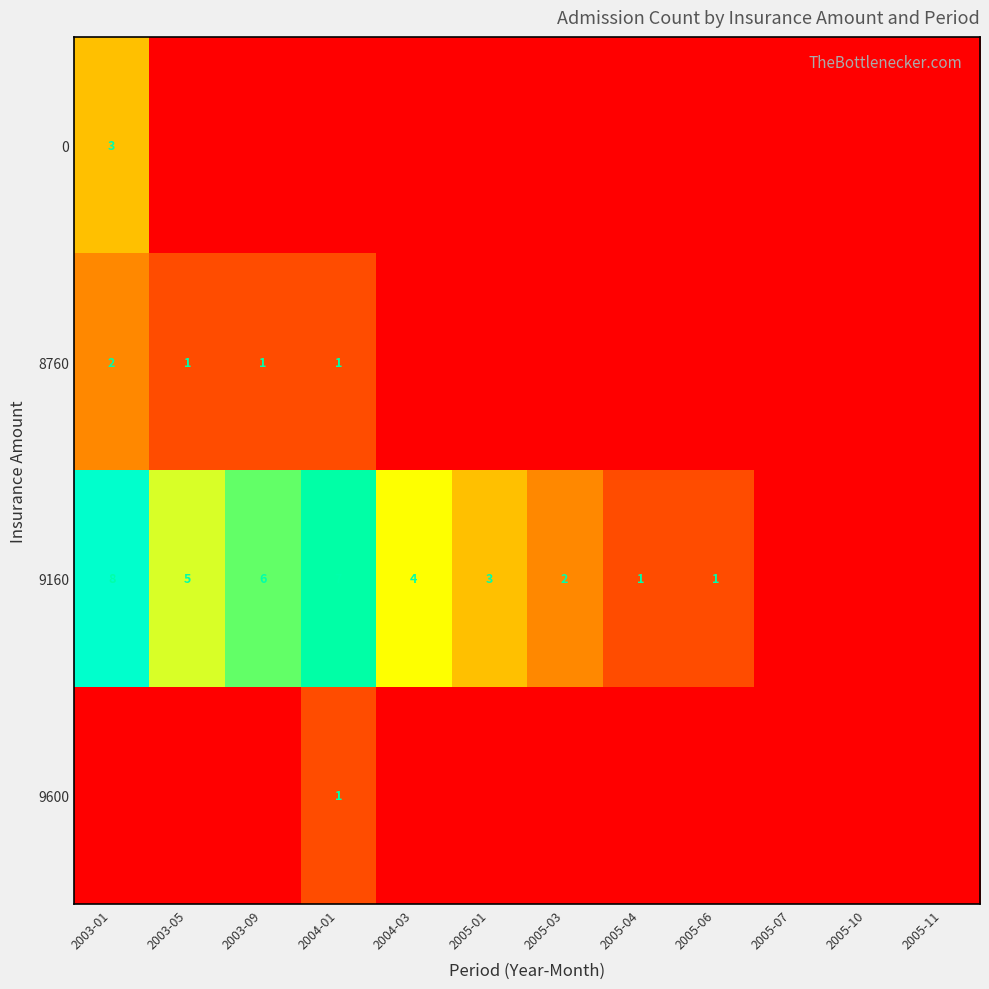

True or false: 8760 has a value of 2 at 2003-01.

True